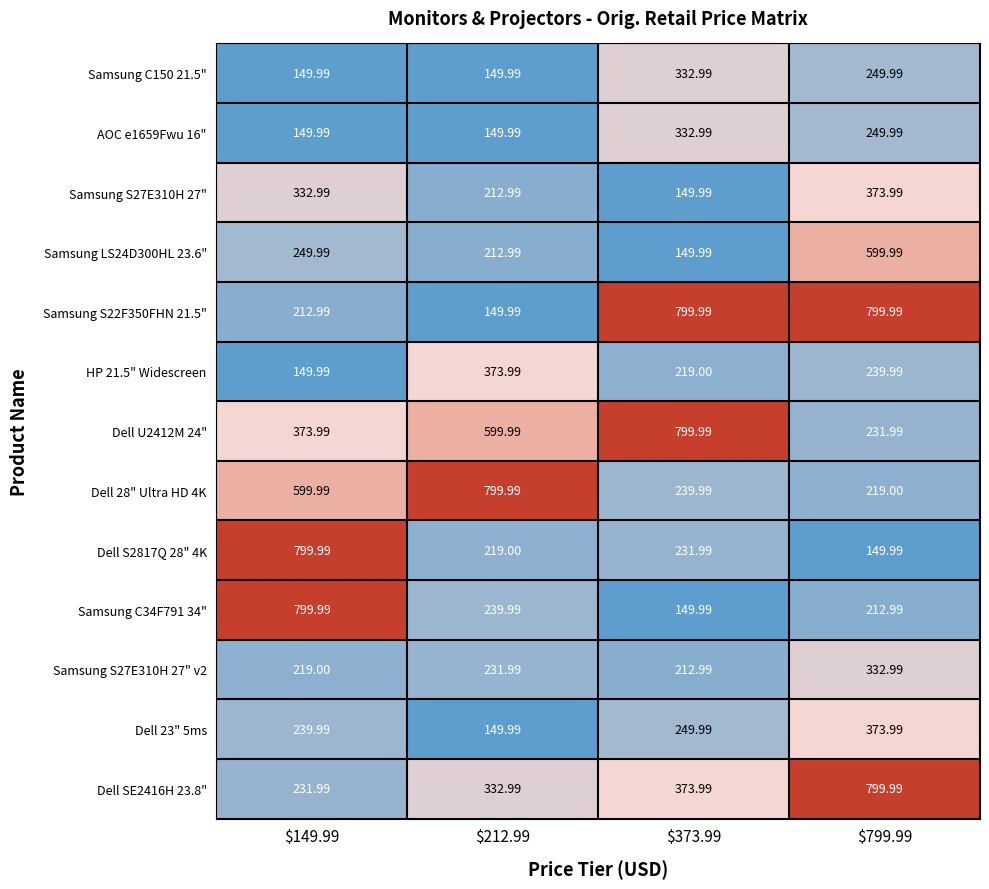

At which category is the sum across all series the highest?

$799.99